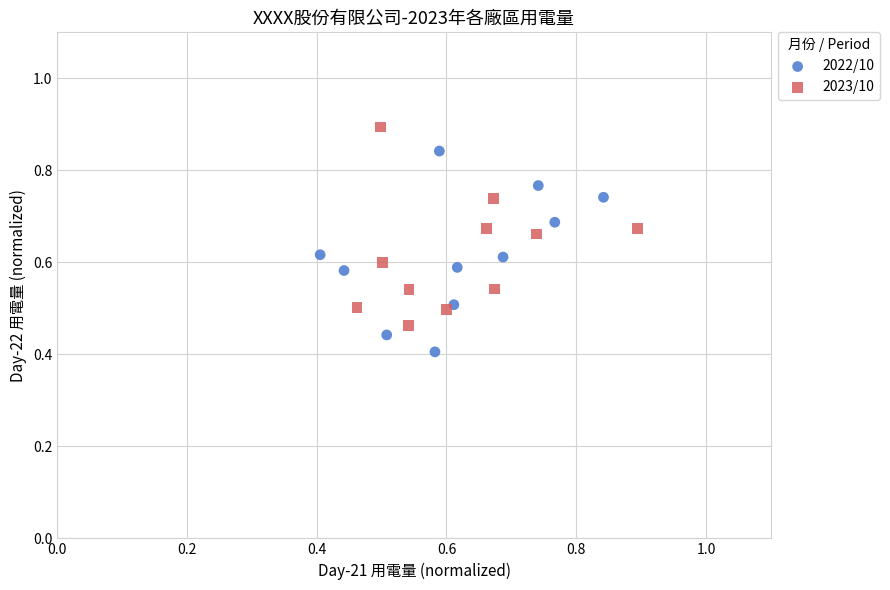

Which series reaches the minimum Y coordinate?

2022/10